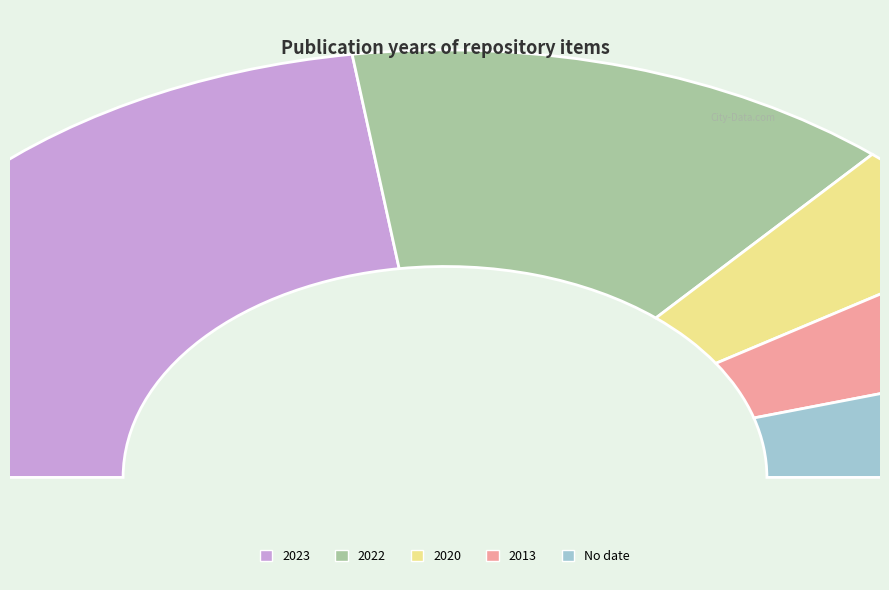

True or false: 2023 accounts for 58% of the total.

False